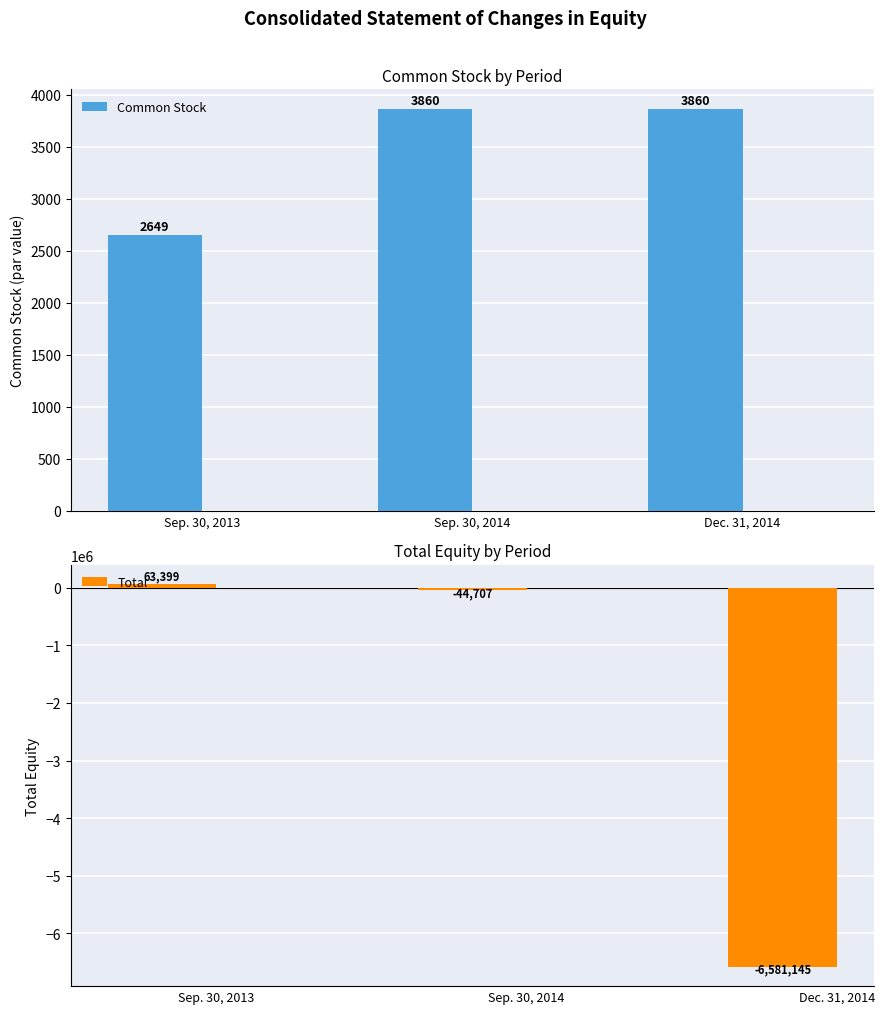

Which series has the largest total across all categories?

Common Stock